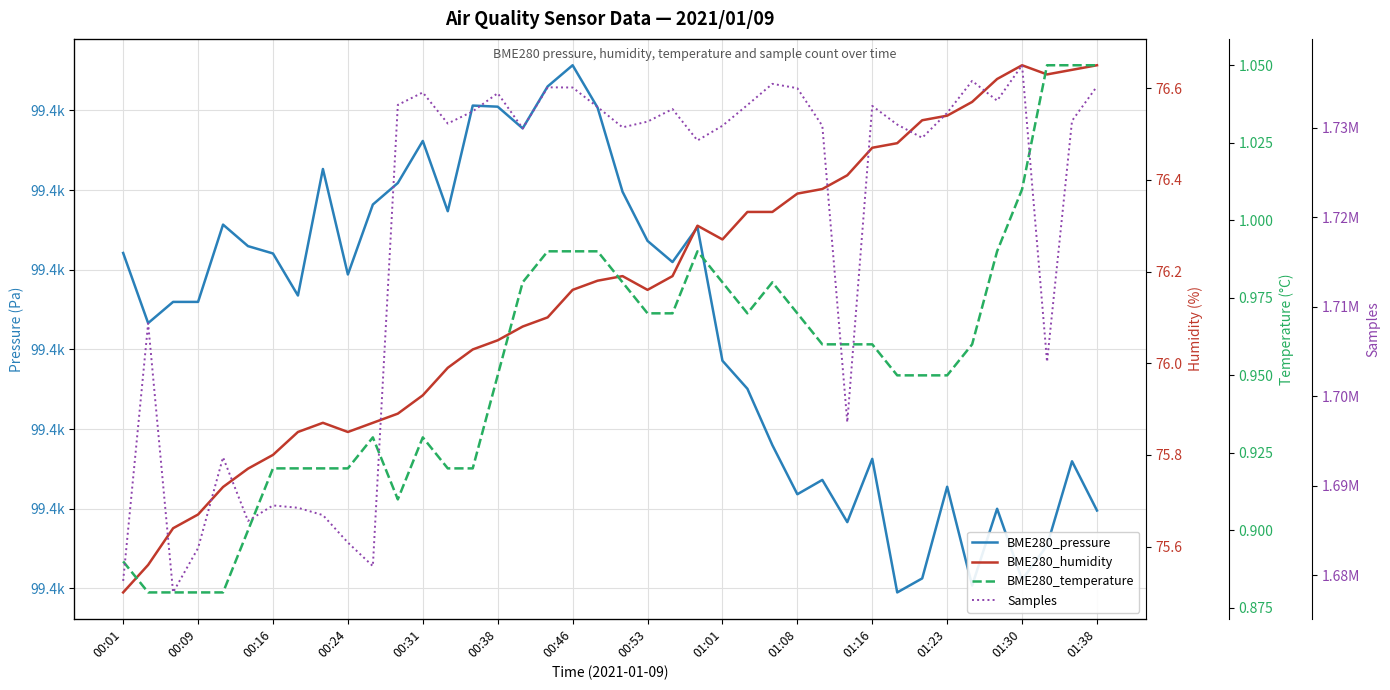

True or false: BME280_humidity and BME280_pressure intersect in this chart.

False